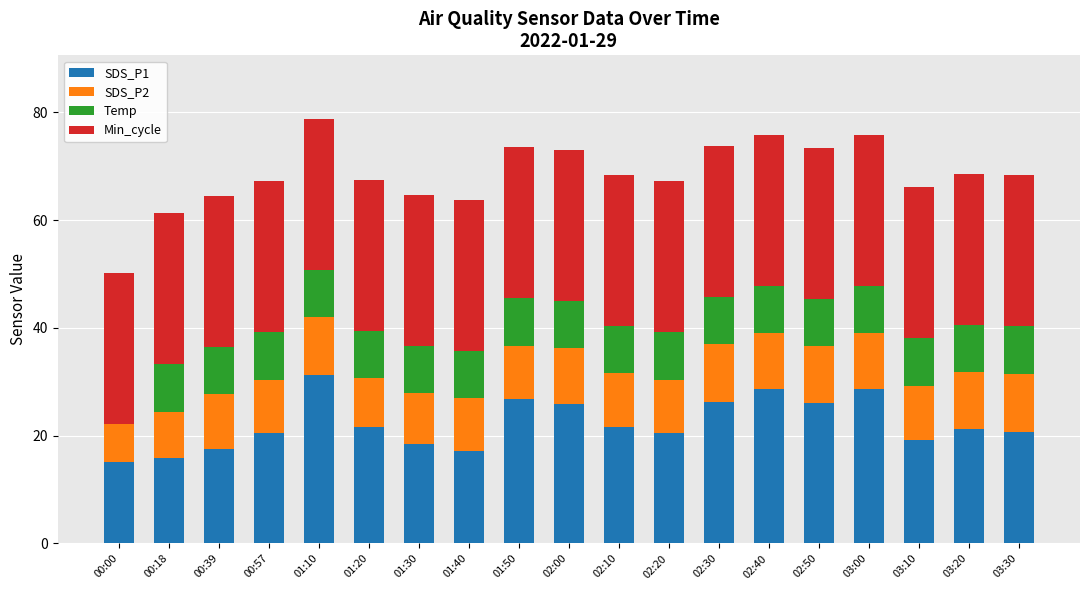

What is the sum of the SDS_P1 values at 02:20 and 02:30?

46.7